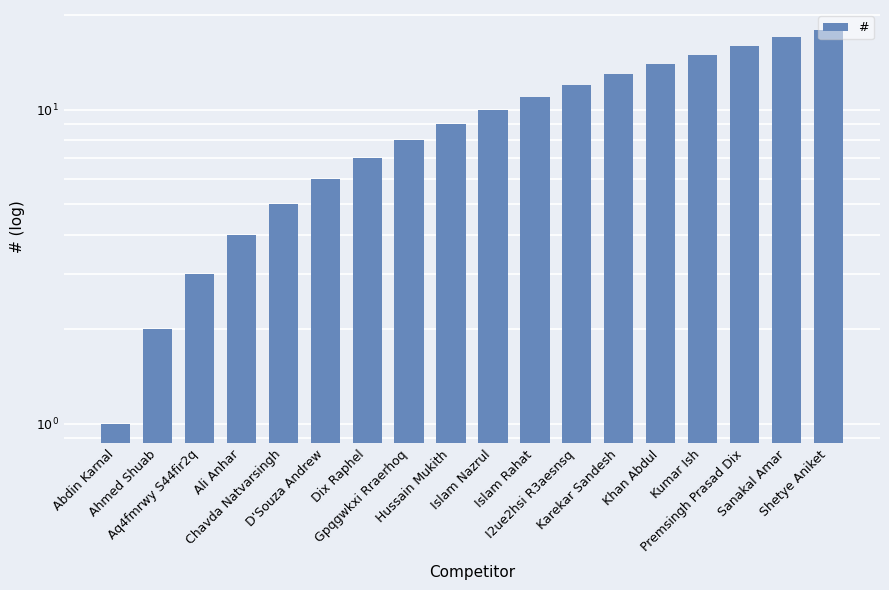

Rank the categories by value from lowest to highest.

Abdin Karnal, Ahmed Shuab, Aq4fmrwy S44fir2q, Ali Anhar, Chavda Natvarsingh, D'Souza Andrew, Dix Raphel, Gpqgwkxi Rraerhoq, Hussain Mukith, Islam Nazrul, Islam Rahat, I2ue2hsi R3aesnsq, Karekar Sandesh, Khan Abdul, Kumar Ish, Premsingh Prasad Dix, Sanakal Amar, Shetye Aniket